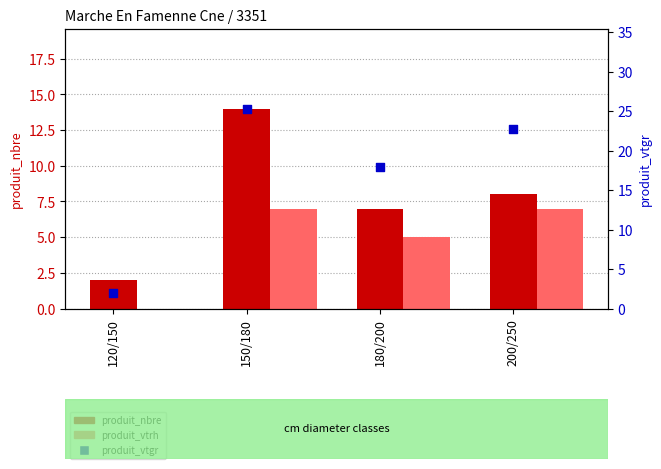

What is the total value across all series at 150/180?

46.3